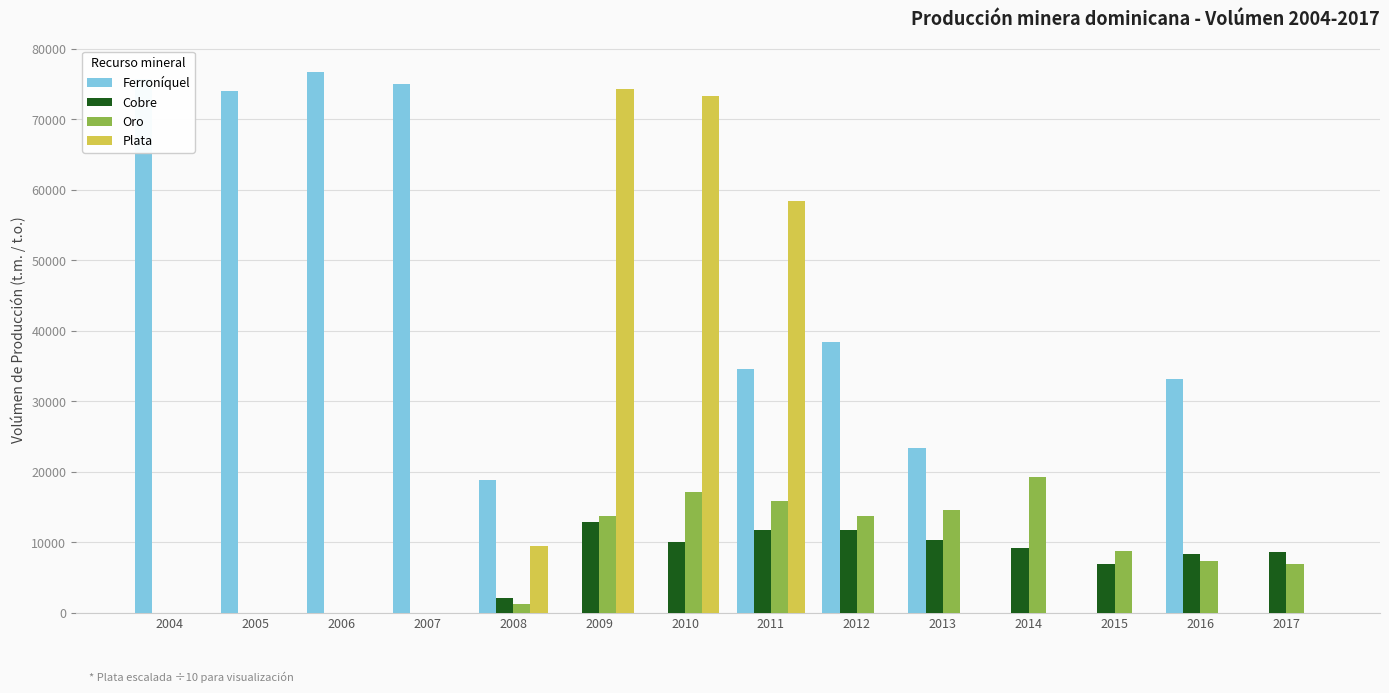

Which series changed the most between 2009 and 2012?

Plata